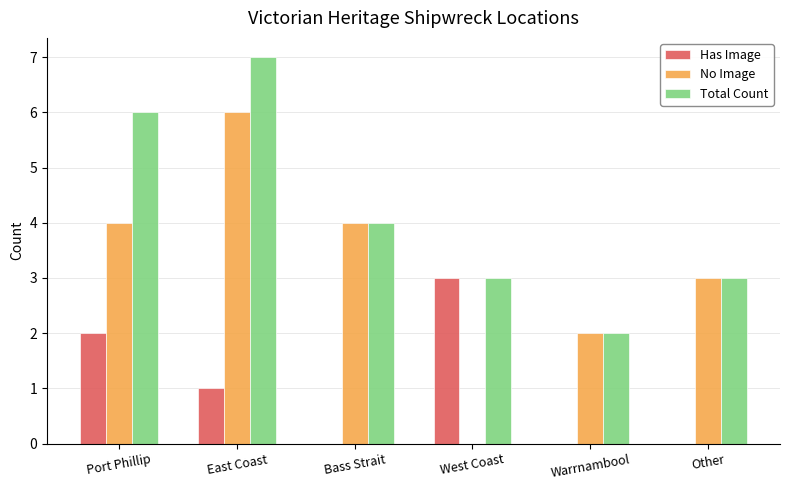

Between Port Phillip and West Coast, which series saw the biggest shift?

No Image